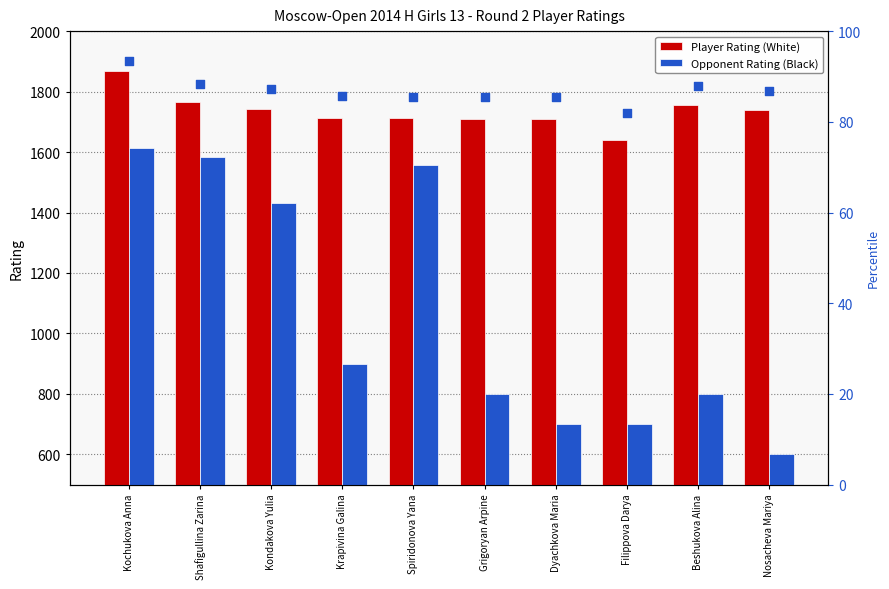

At which category is the sum across all series the highest?

Kochukova Anna